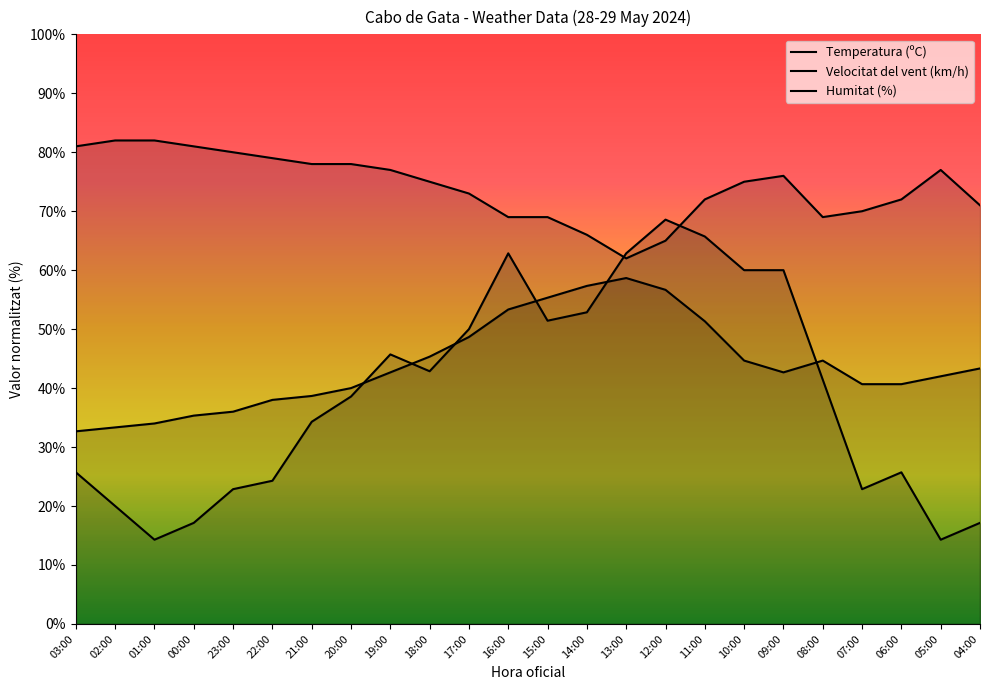

At which label does Humitat (%) reach its minimum?

13:00